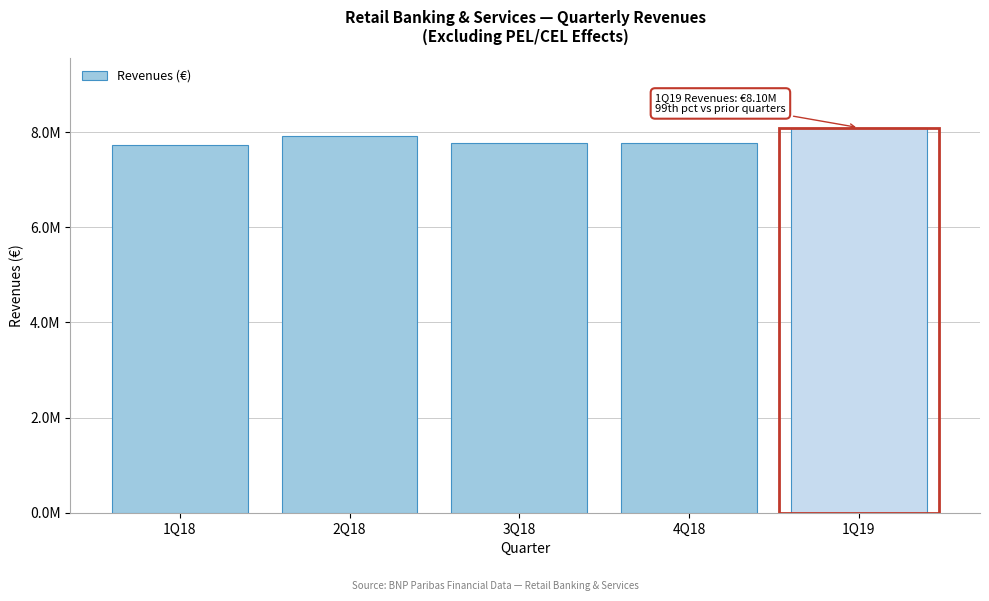

Are the bars horizontal?

No